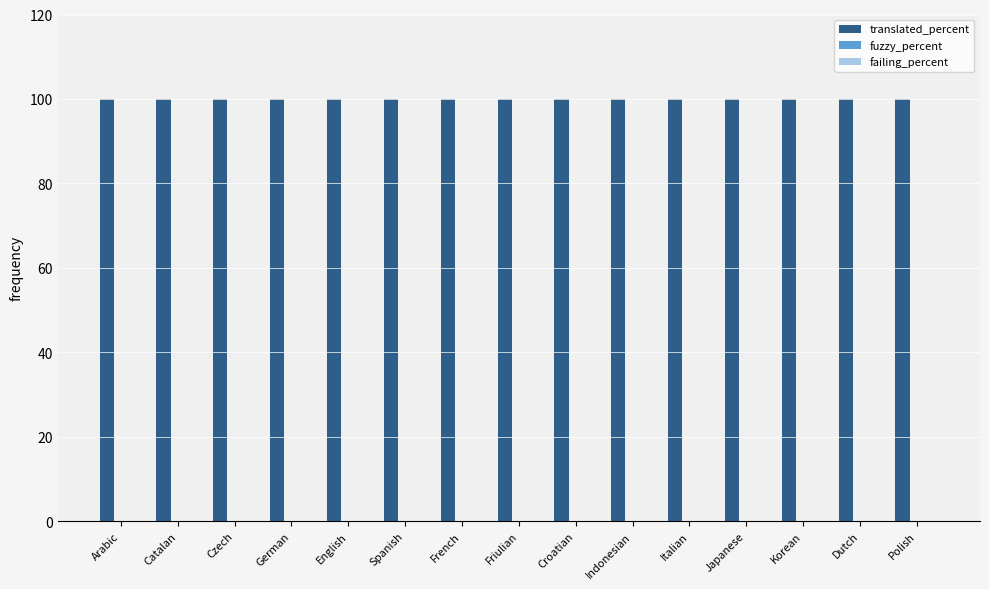

How many bars are there in total?

45